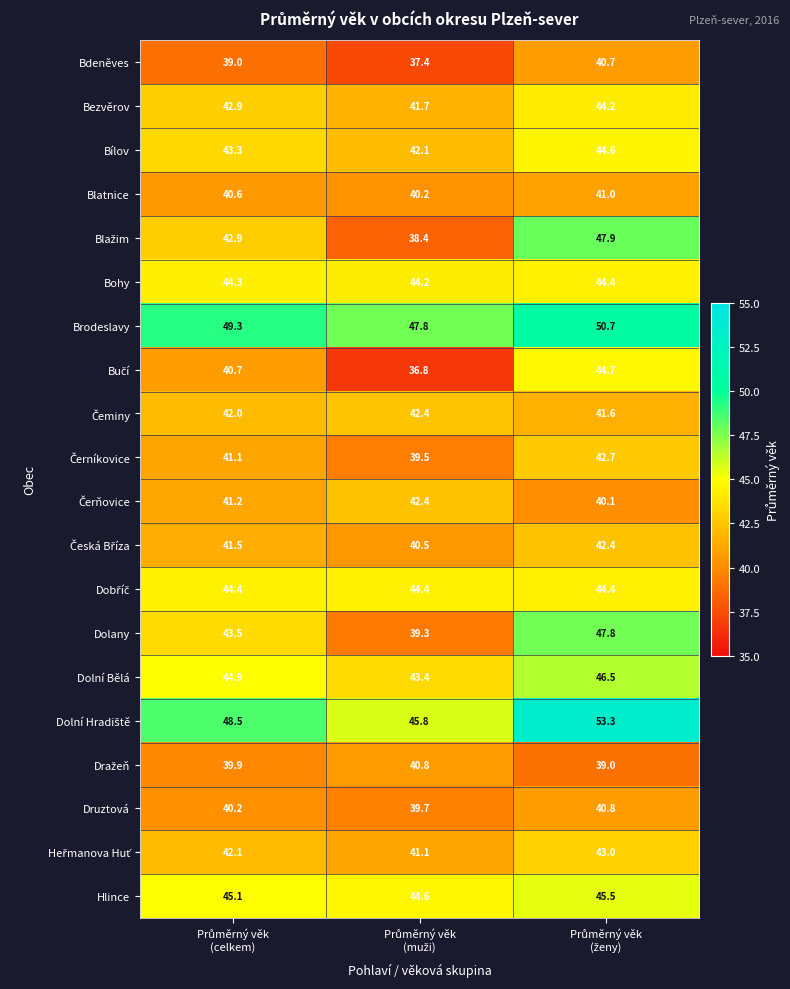

What is the smallest value displayed?

36.8